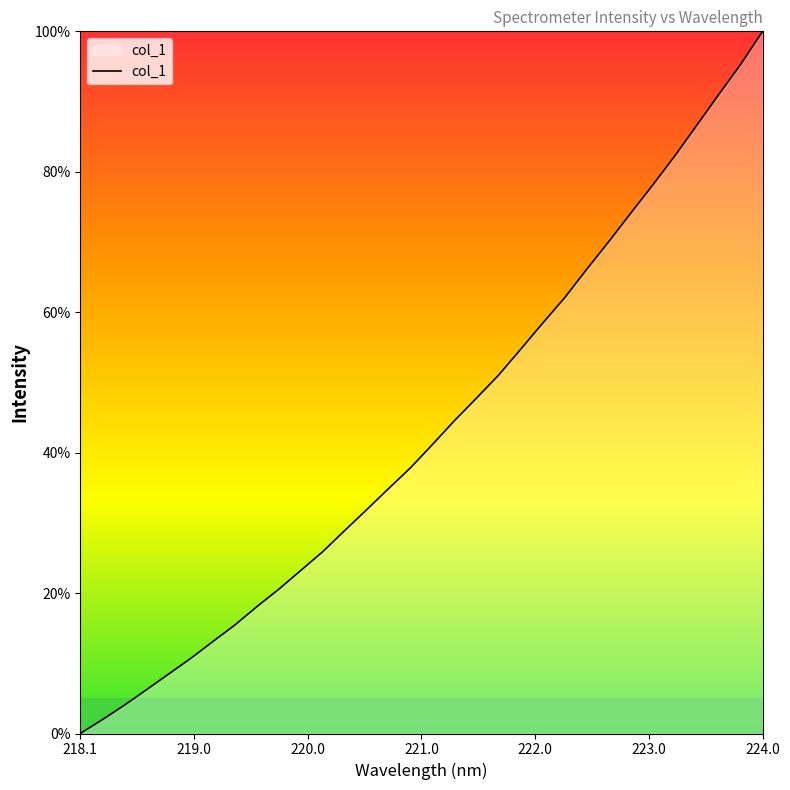

Does the chart display data point markers on the line(s)?

No